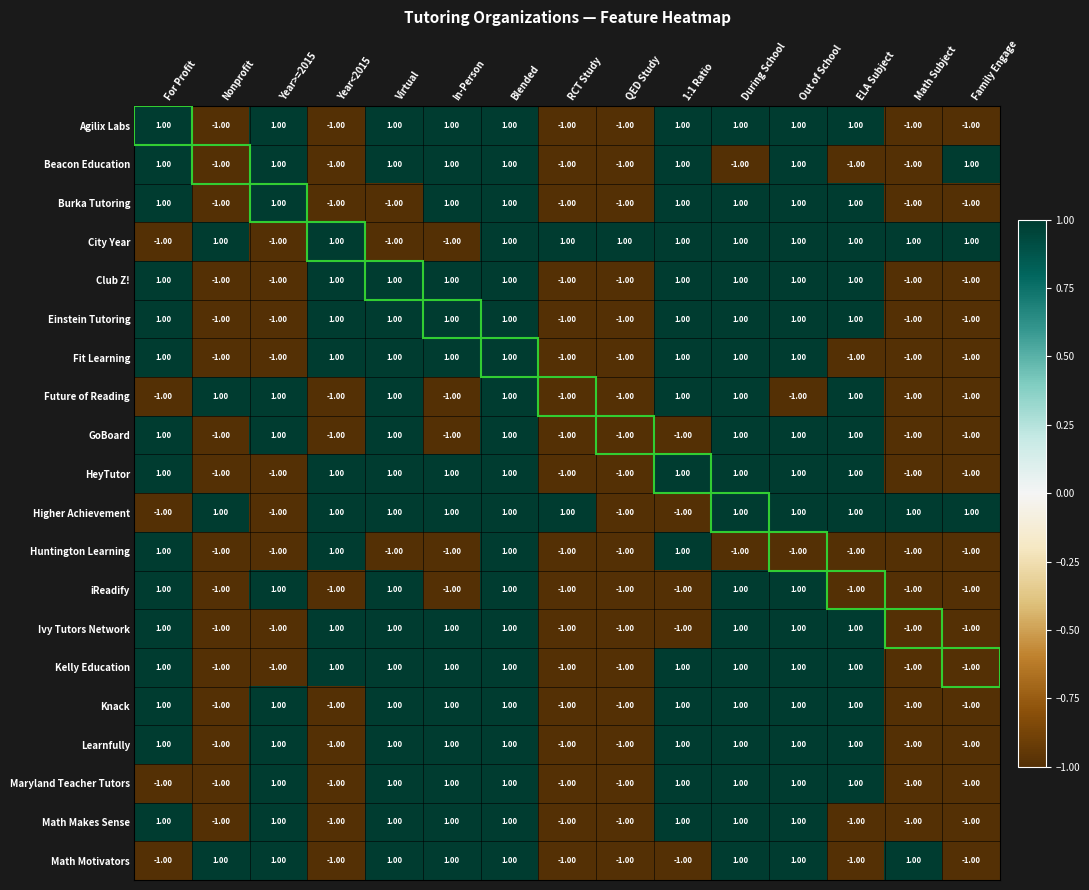

Which series changed the most between RCT Study and QED Study?

Higher Achievement